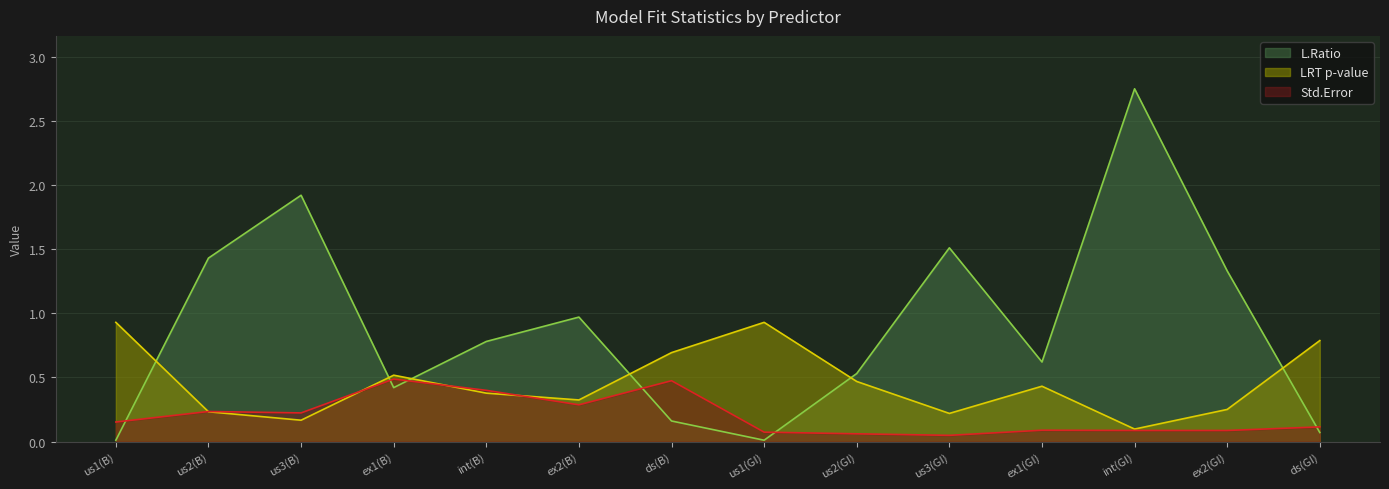

Which series has the widest spread of values?

L.Ratio